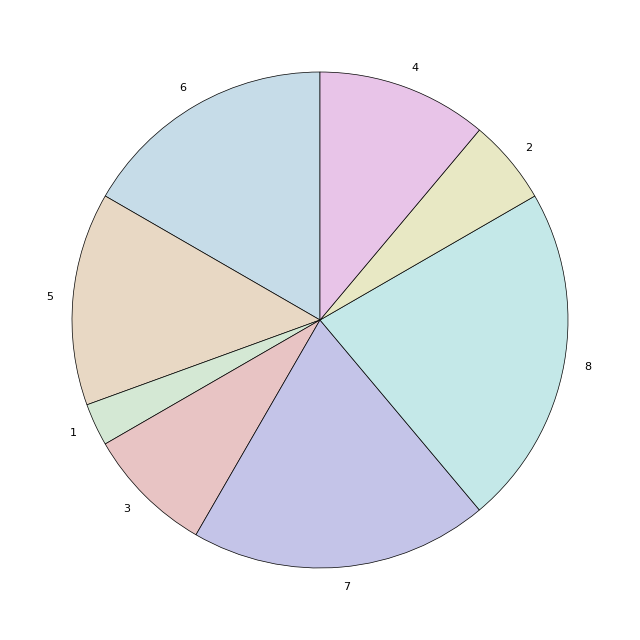

Is the sum of 4 and 5 greater than half?

No